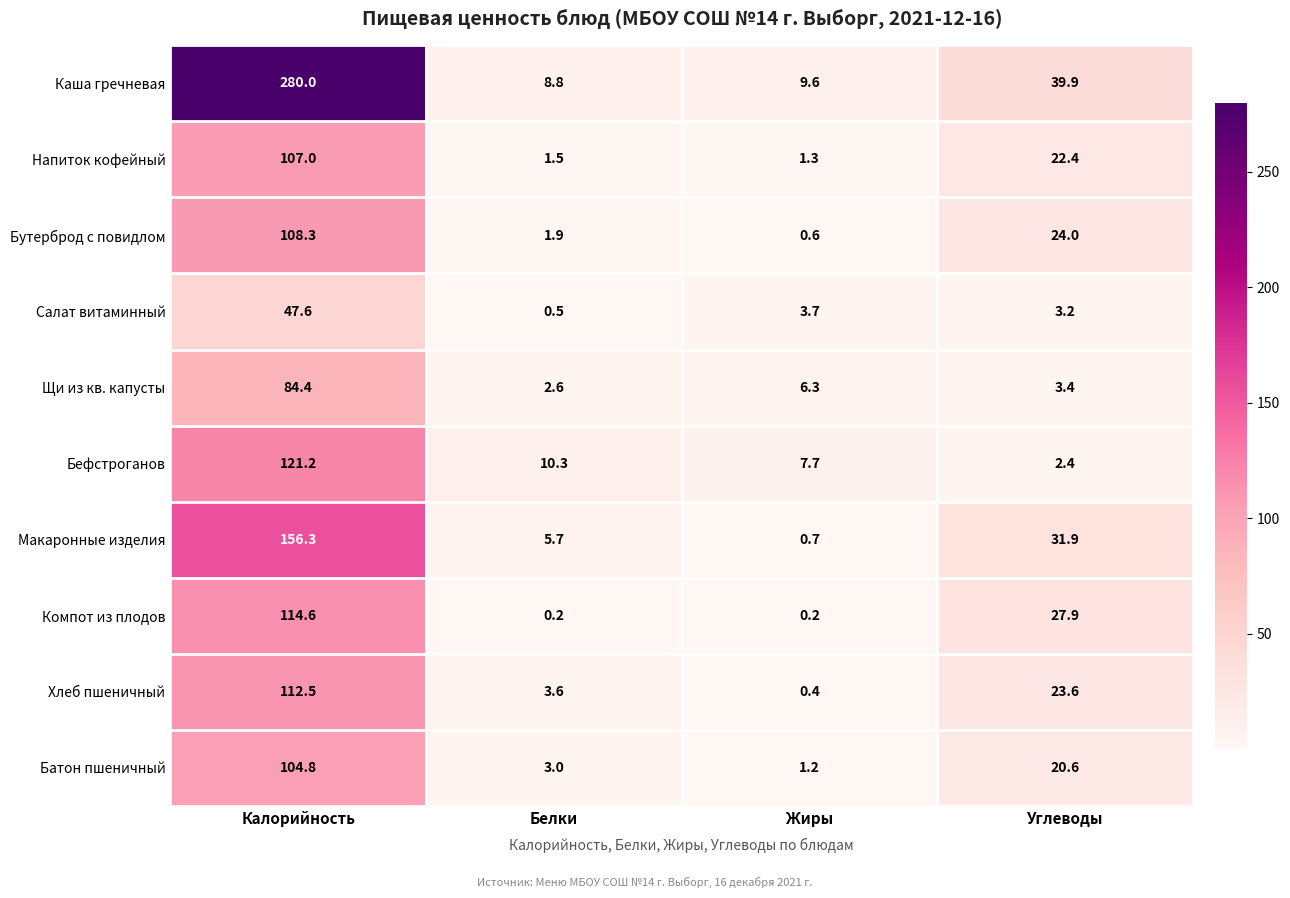

Which series has the largest total across all categories?

Каша гречневая